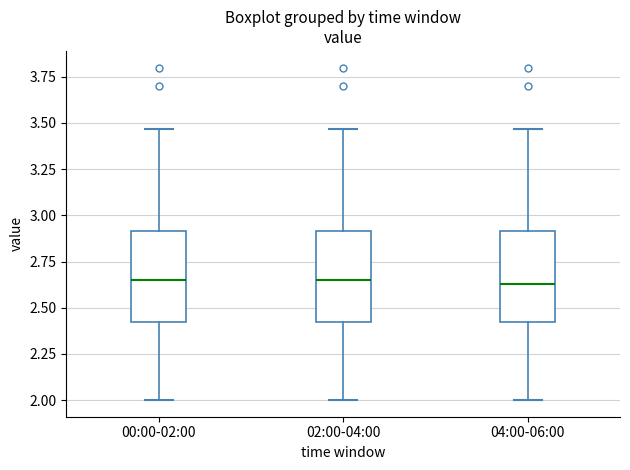

Where is the upper edge of the box for 04:00-06:00 on the y-axis? The values are not printed on the chart, so give them approximately, as read against the axis.

2.90